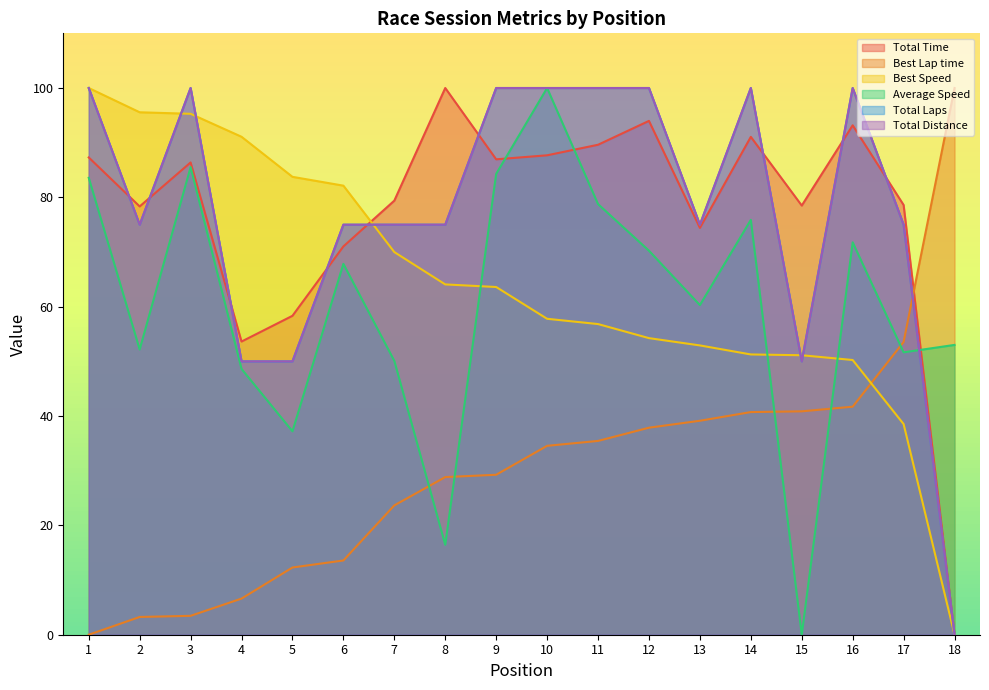

At how many categories does at least one series exceed 50?

18